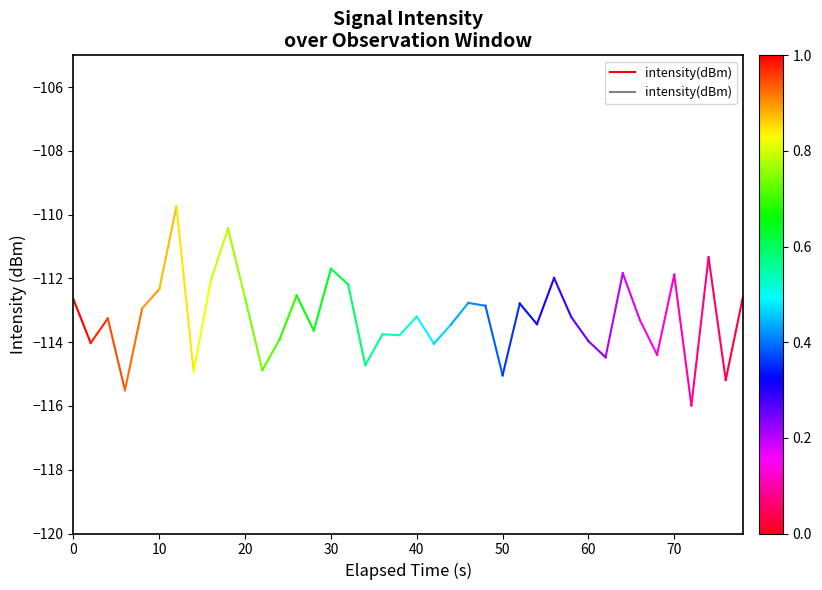

What is the value of the 1st point from the left?

-112.7